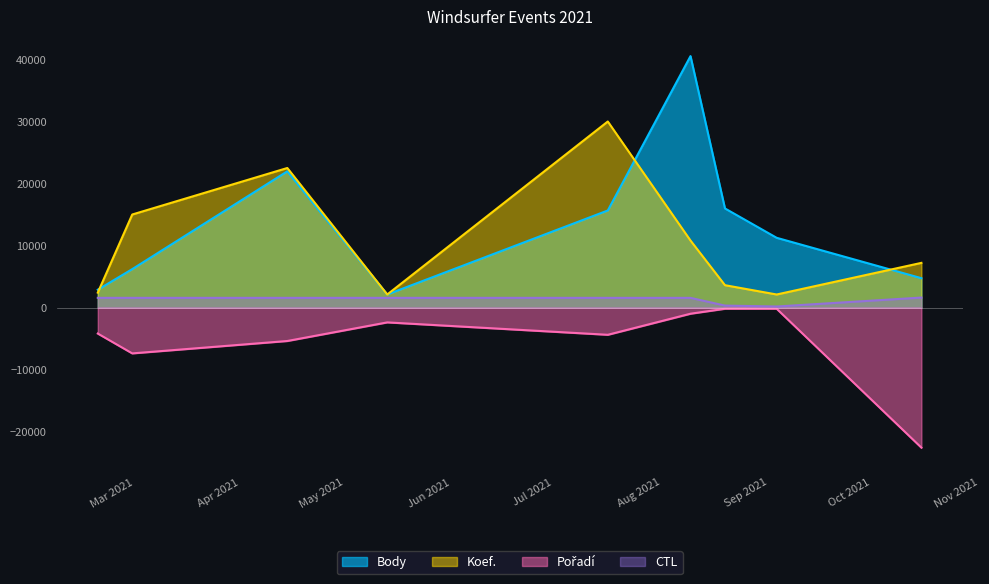

Where does the Pořadí series first go above -4200?

2021-05-20